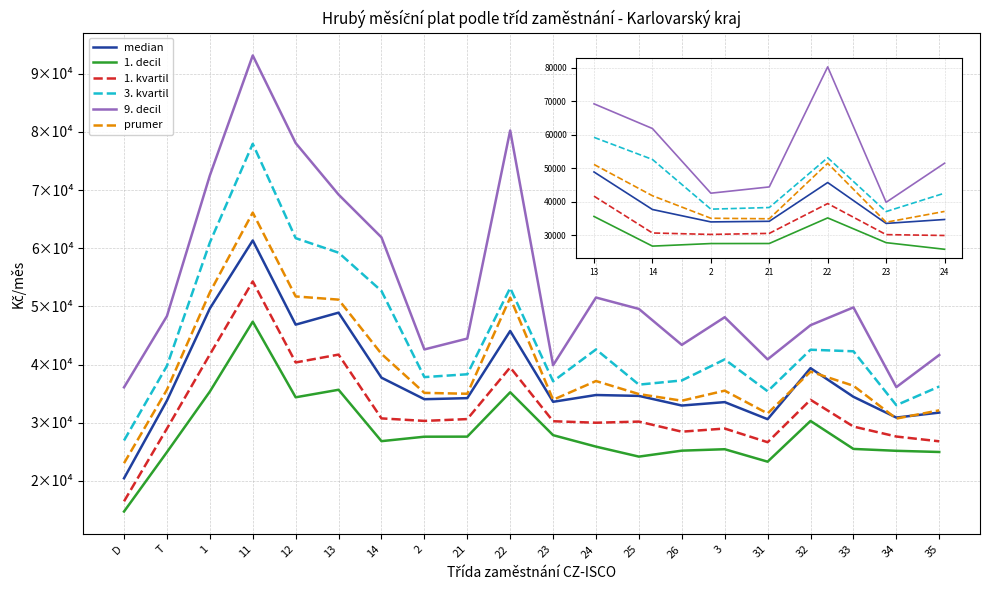

Where is prumer nearest to the value 44582?

14